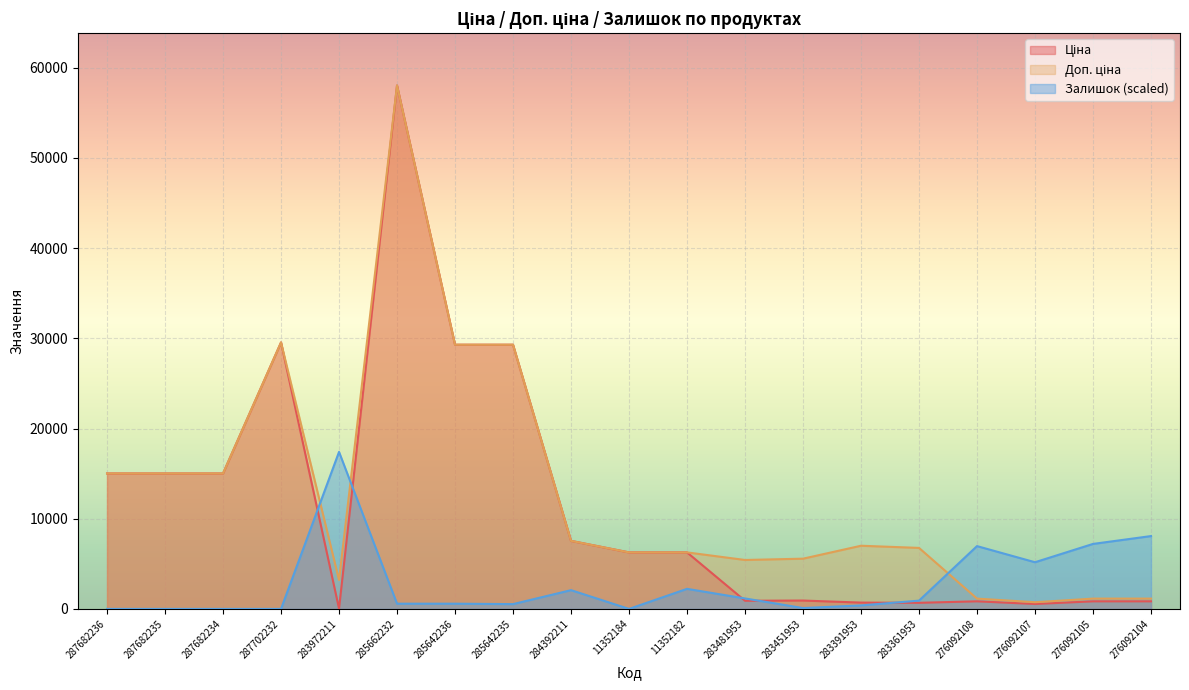

Where is the first local minimum for Доп. ціна?

283972211